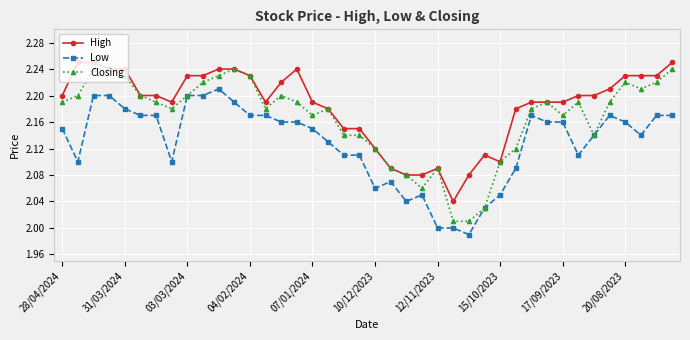

List the series in order of their overall mean, lowest first.

Low, Closing, High